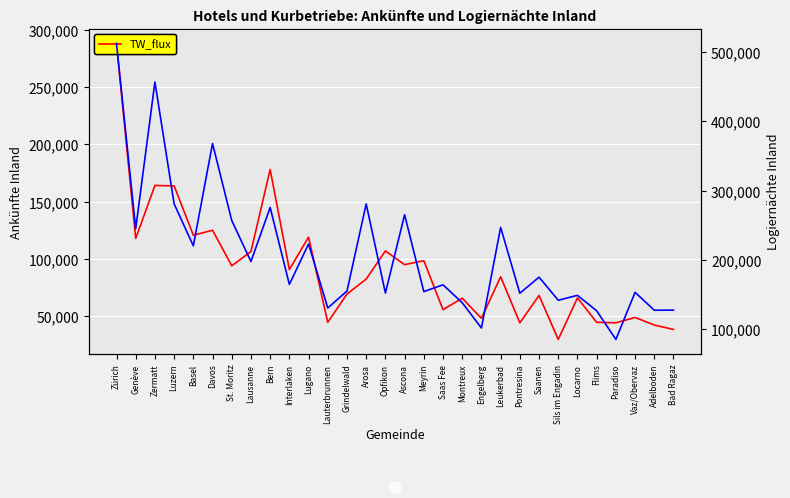

What is the maximum value shown in the chart?

512854